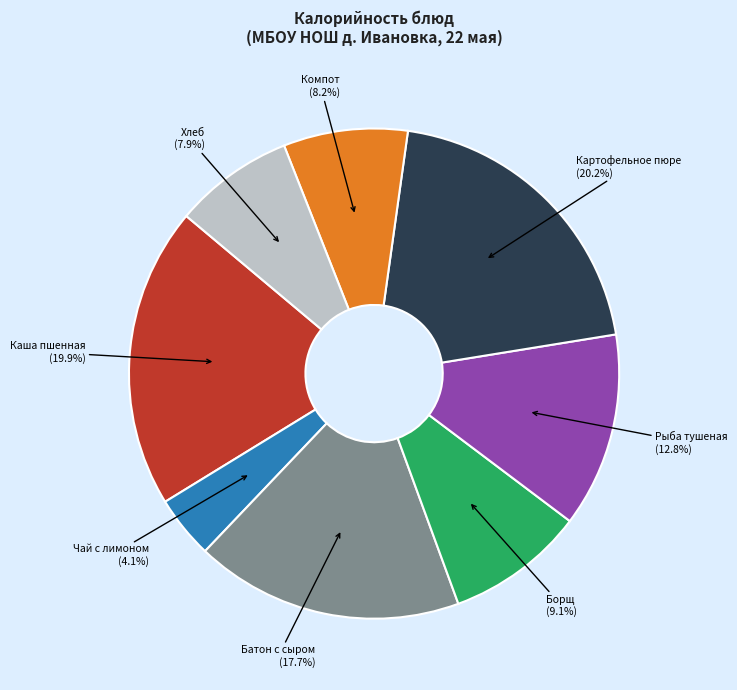

Do Батон пшеничный с сыром and Хлеб together represent more than half of the pie?

No